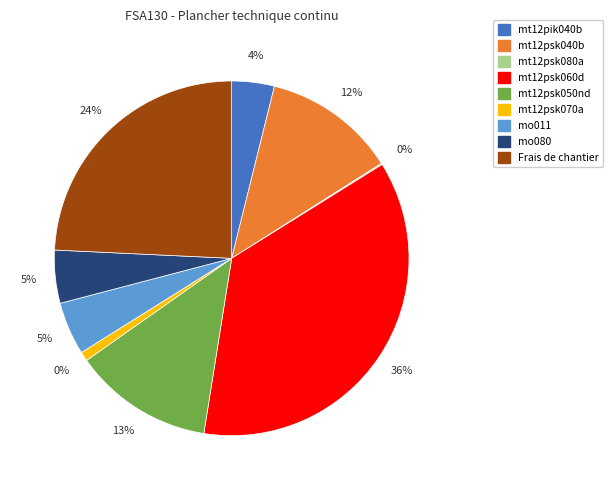

Is there any slice that represents more than half of the pie?

No